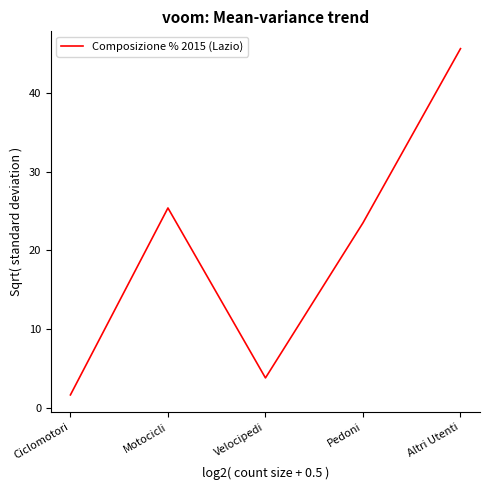

Reading left to right, what are all the values shown in this chart?

Ciclomotori=1.6	Motocicli=25.4	Velocipedi=3.8	Pedoni=23.5	Altri Utenti=45.7